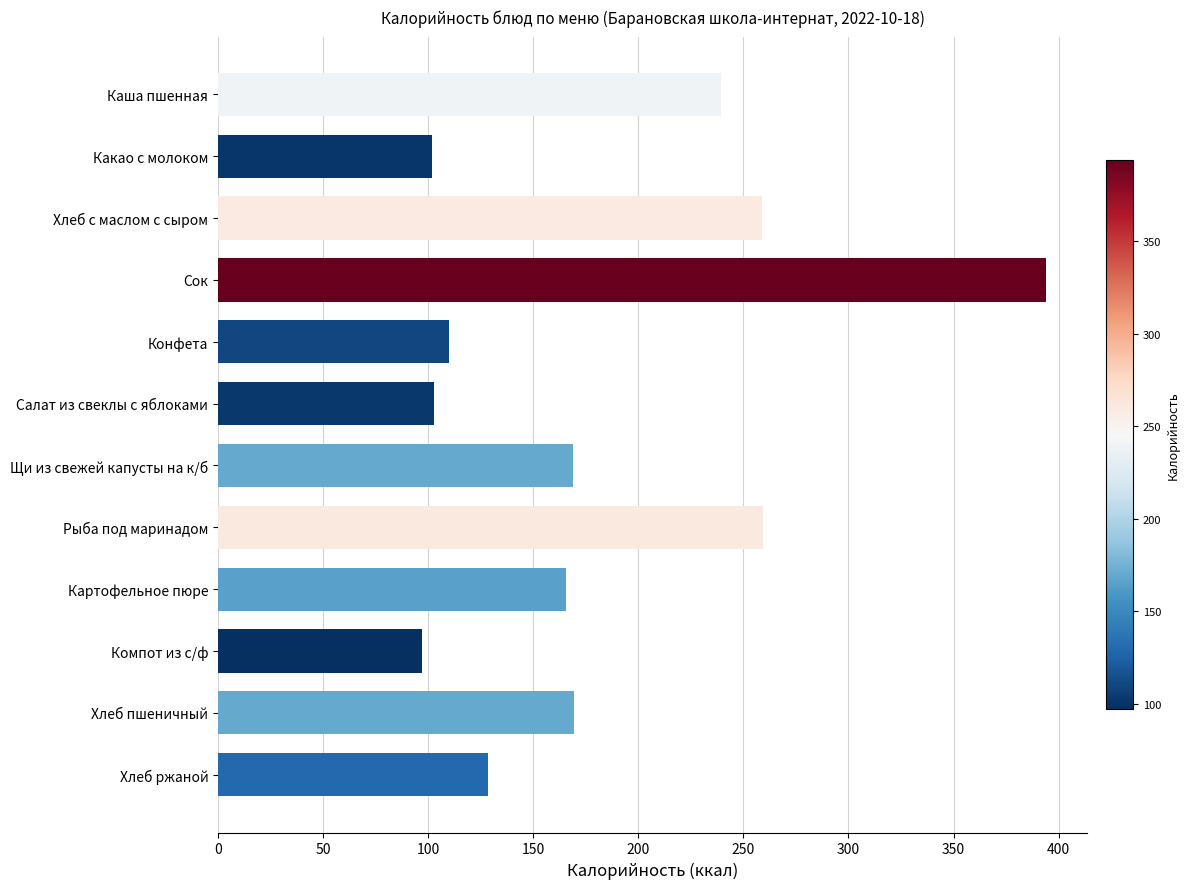

What is the label of the 1st bar from the top?

Каша пшенная